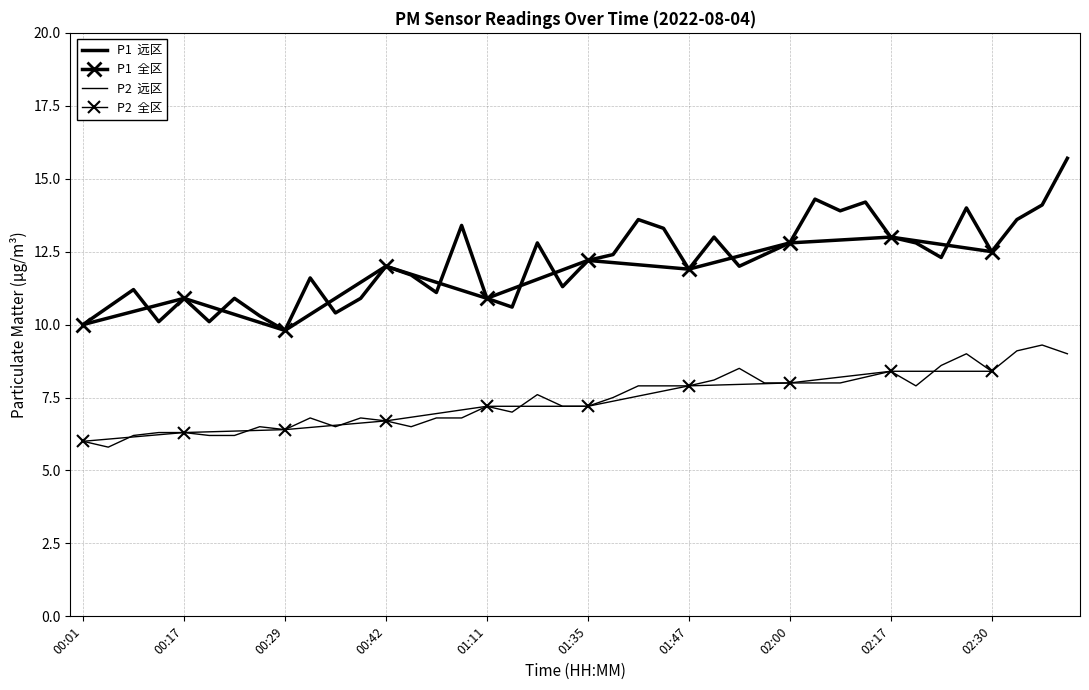

What is the smallest value displayed?

5.8